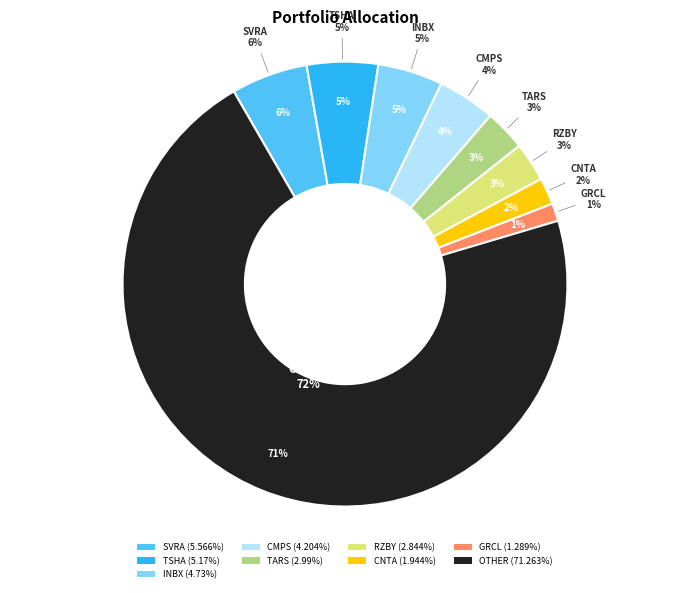

Combined, do CENTESSA PHARMACEUTICALS PLC and COMPASS PATHWAYS PLC account for over 50%?

No